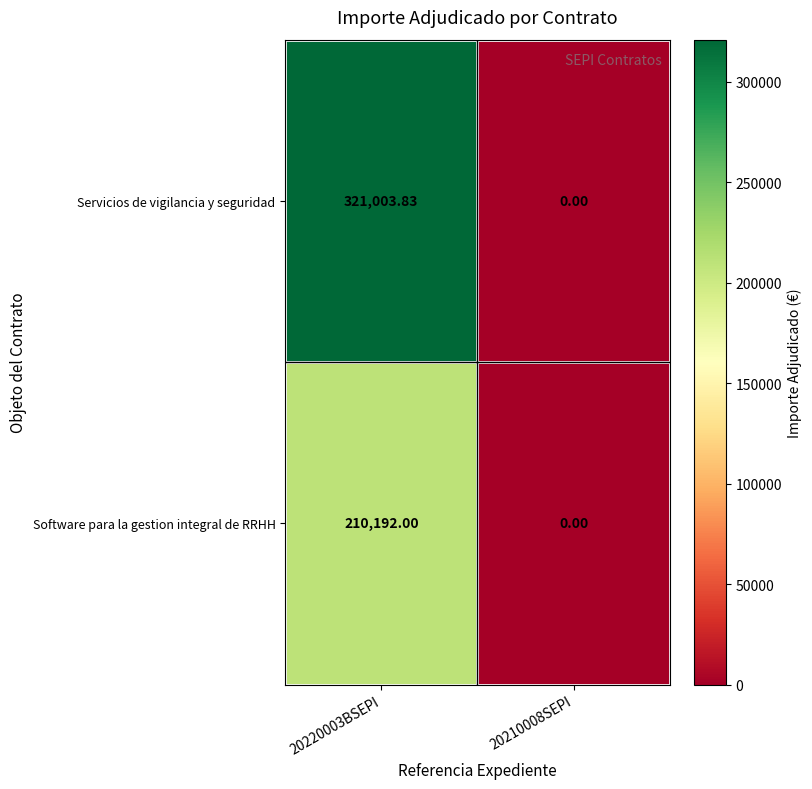

Rank the series by their maximum value, from lowest to highest.

Software para la gestion integral de RRHH, Servicios de vigilancia y seguridad